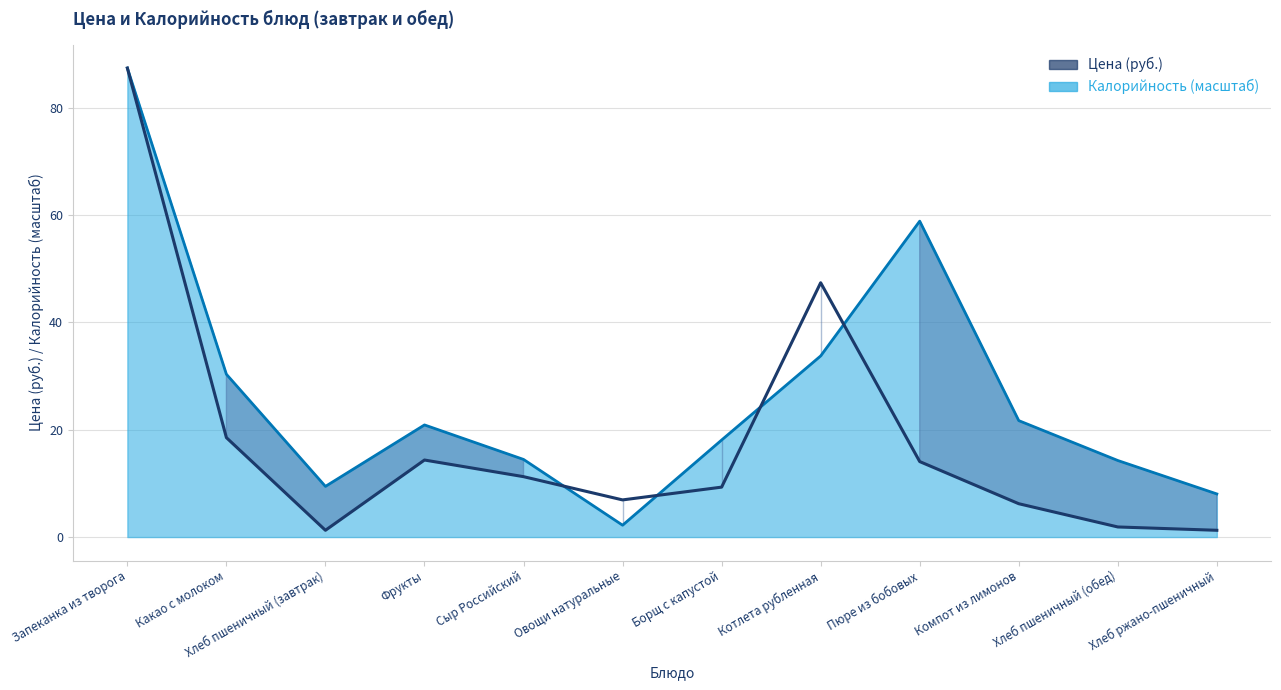

Rank the series by their average value, from highest to lowest.

Калорийность, Цена